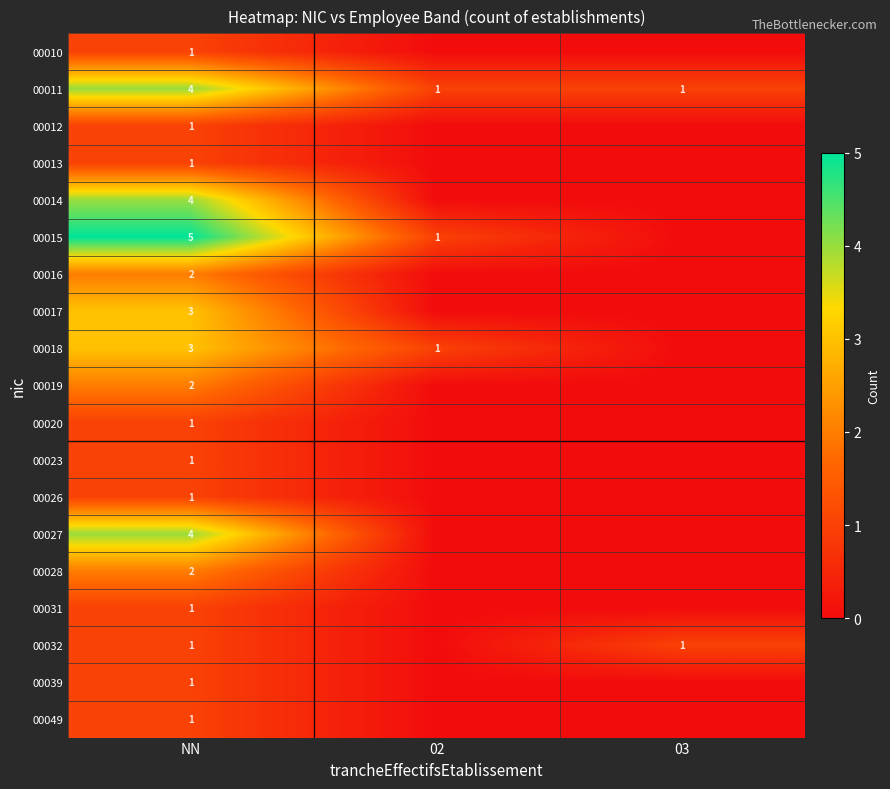

Is the value of 00017 at NN greater than the value of 00049 at NN?

Yes